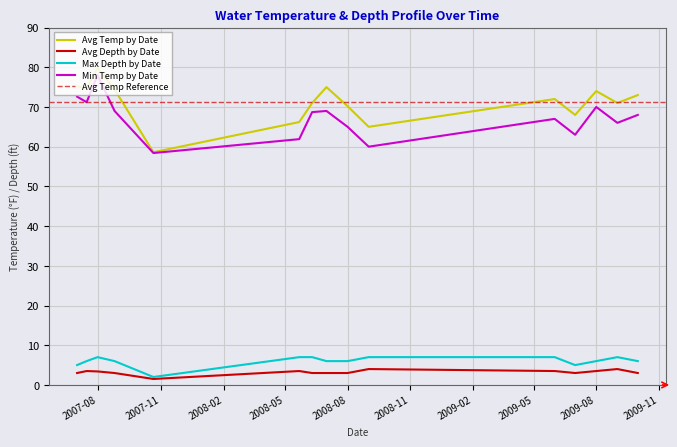

At which category does Avg Depth by Date reach its first local valley?

2007-10-21